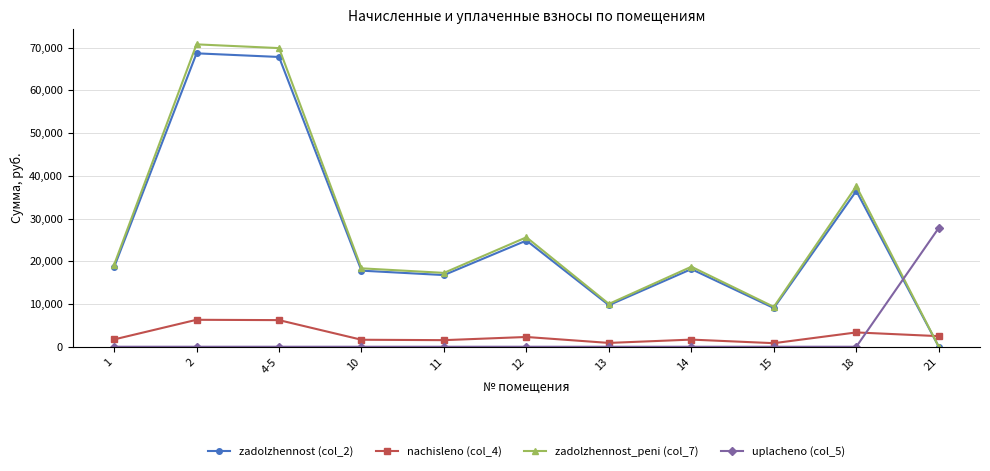

Which series changed the most between 10 and 18?

zadolzhennost_peni (col_7)